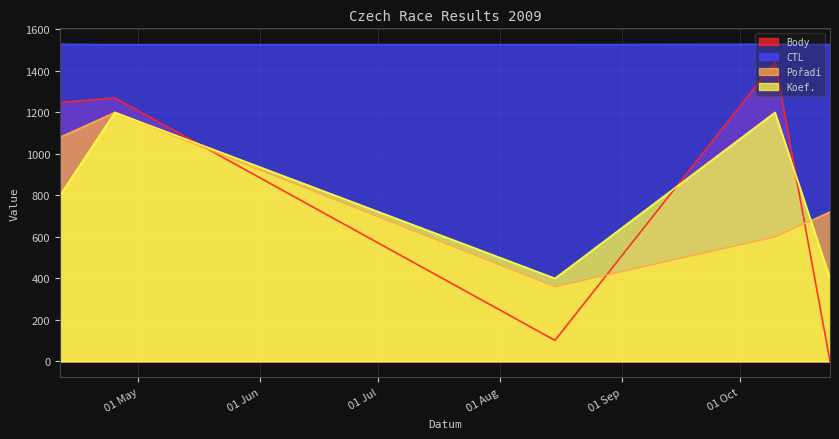

Between which two adjacent categories do Koef. and Body first intersect?

2009-04-25 and 2009-08-15